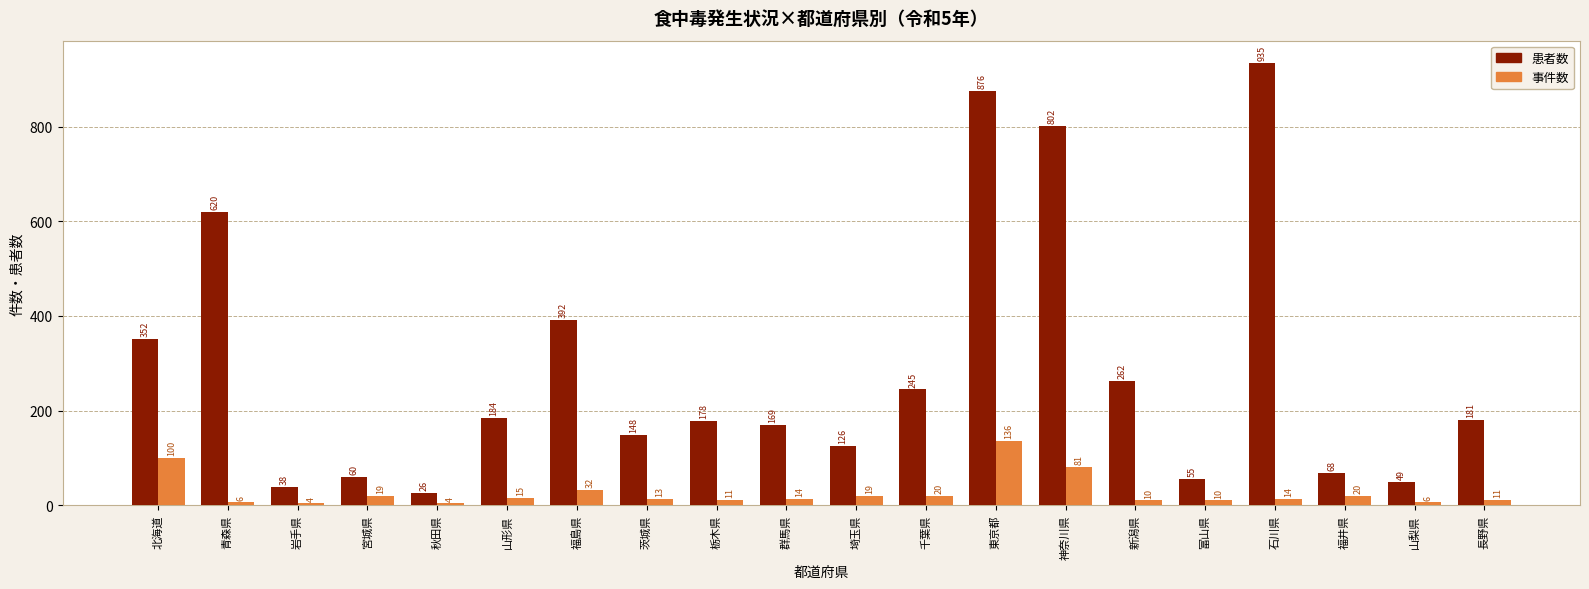

What are all the series names shown in the legend?

患者数, 事件数